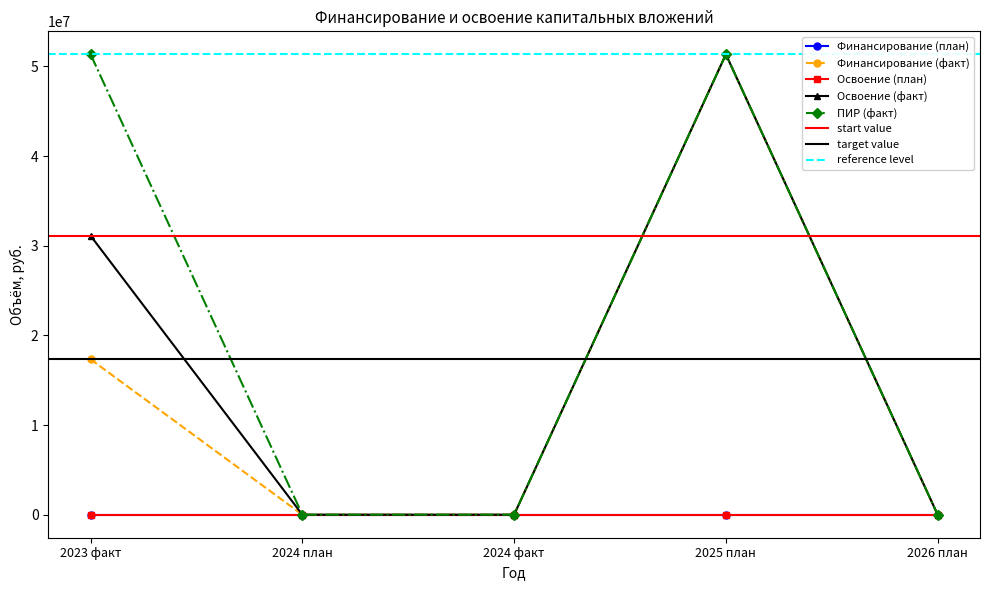

The Финансирование (план) series shows 4 at 2024 факт. True or false?

False